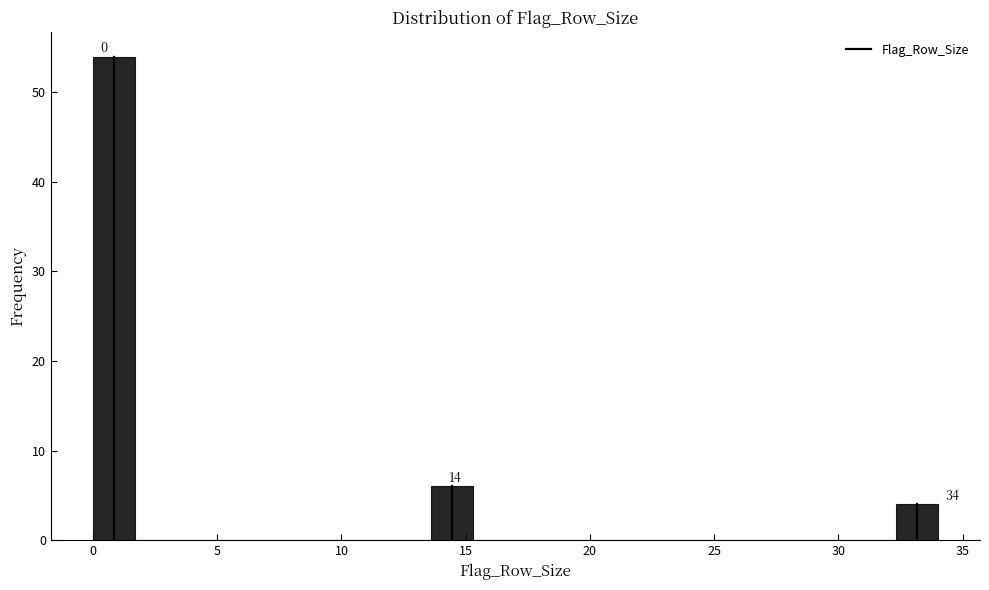

Read against the x-axis, roughly where is the centre of the tallest bar?

1.0